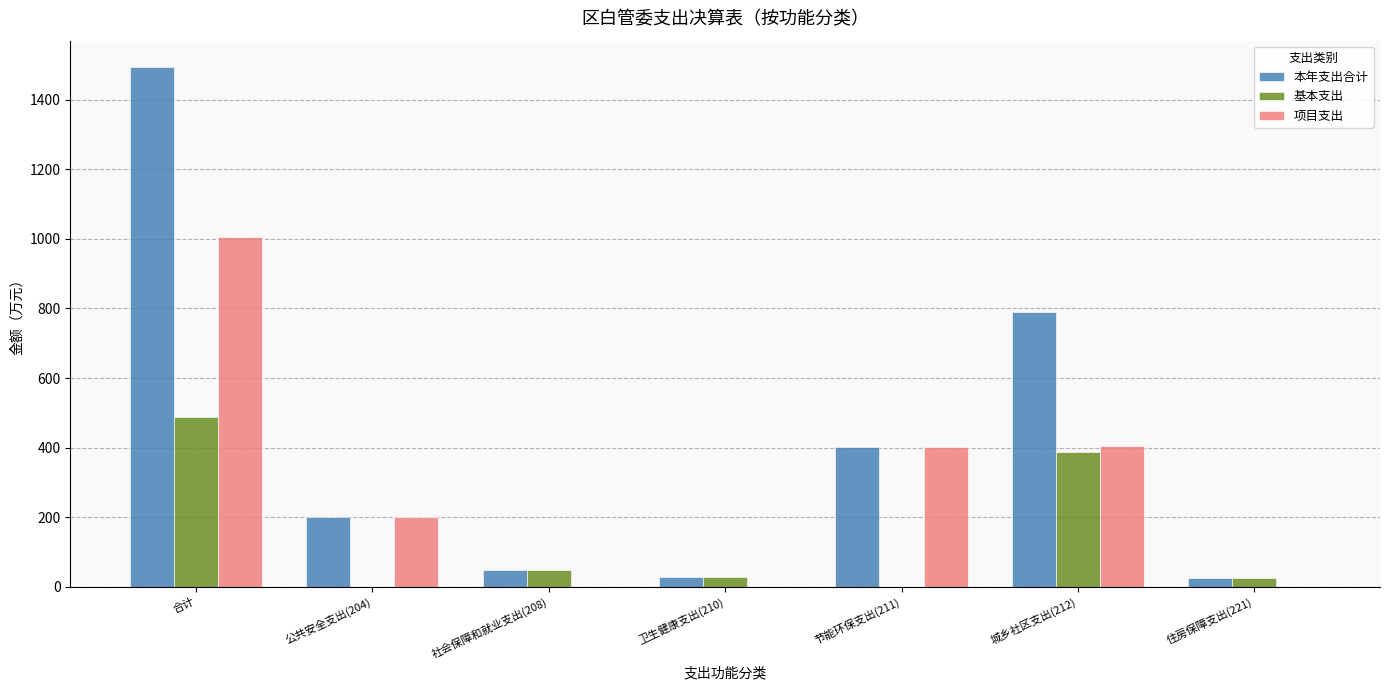

Is it true that 本年支出合计 equals 2318.0 at 合计?

False